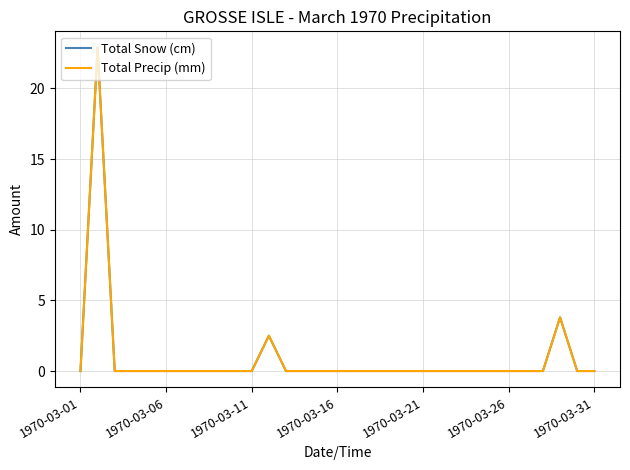

Is this an area chart (filled region under the line)?

No